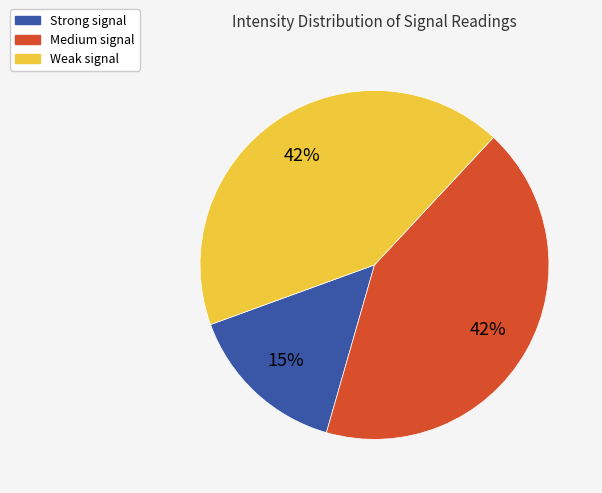

How many segments does this pie chart have?

3